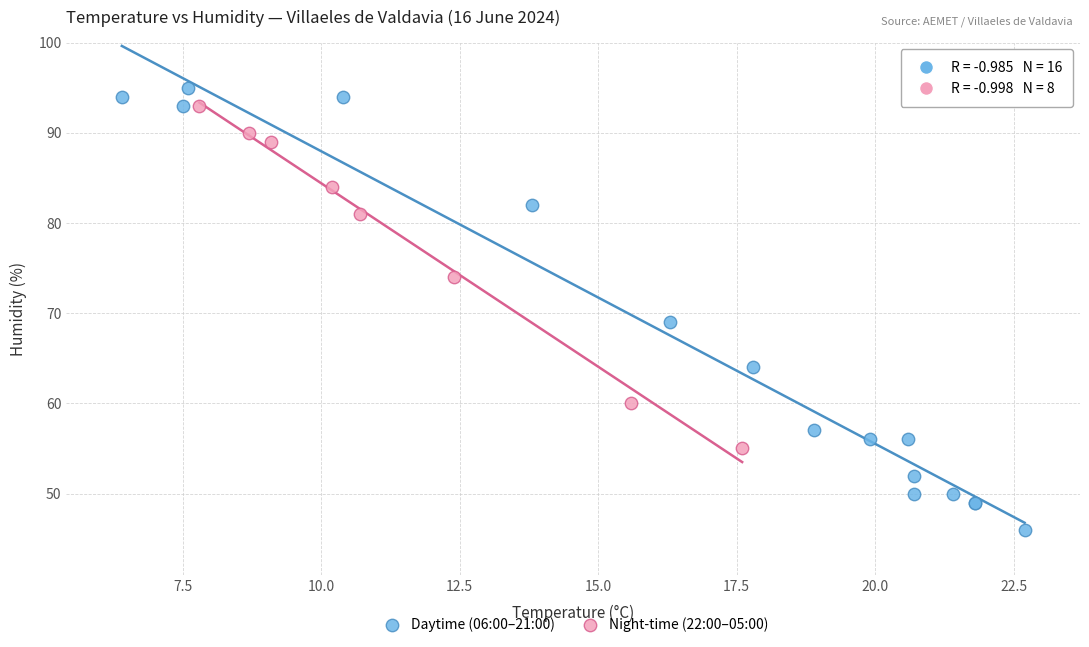

What are all the series names shown in the legend?

Daytime (06:00–21:00), Night-time (22:00–05:00)